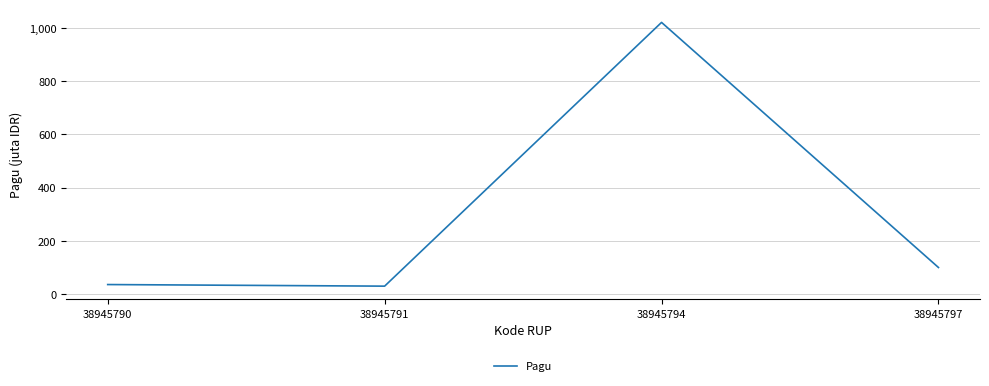

Is this an area chart (filled region under the line)?

No